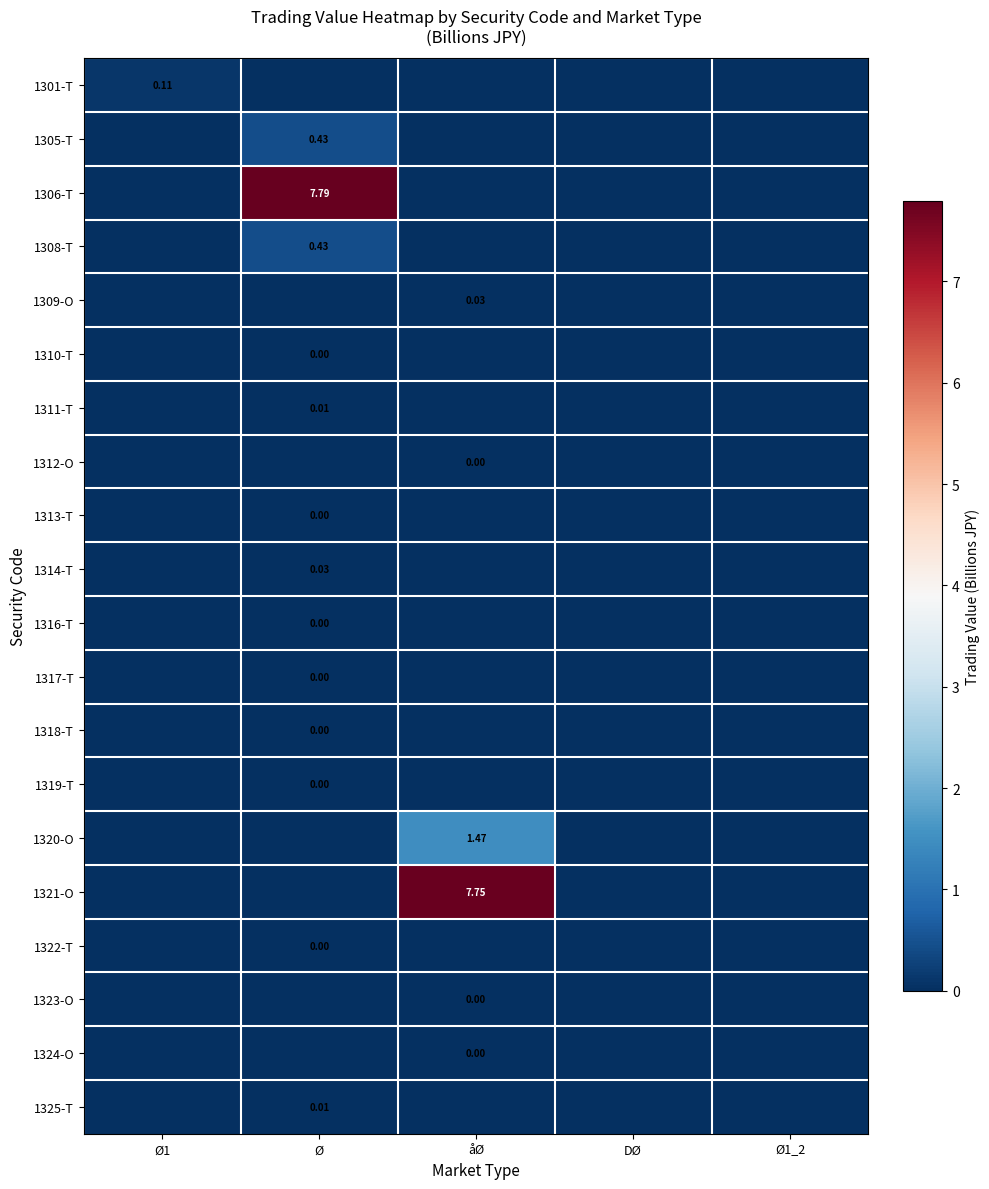

Rank the series by their maximum value, from highest to lowest.

1306-T, 1321-O, 1320-O, 1305-T, 1308-T, 1301-T, 1314-T, 1309-O, 1325-T, 1311-T, 1322-T, 1318-T, 1310-T, 1324-O, 1319-T, 1312-O, 1317-T, 1316-T, 1323-O, 1313-T